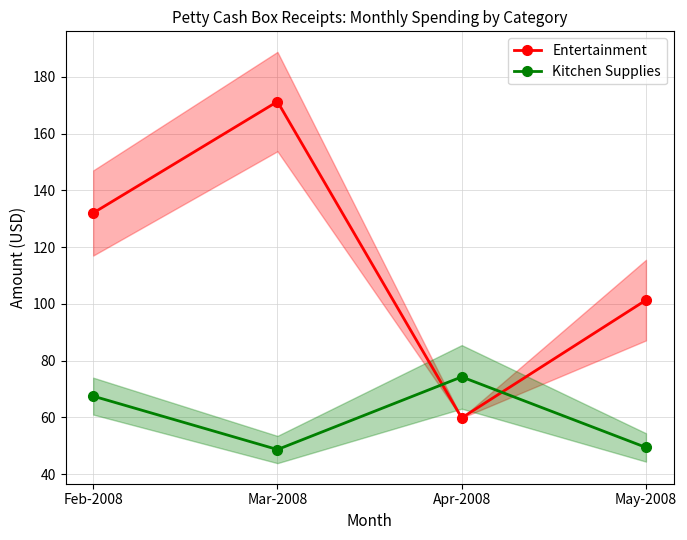

Reading left to right, extract all data points from this chart.

Entertainment: Feb-2008=132.0	Mar-2008=171.2	Apr-2008=59.8	May-2008=101.3
Kitchen Supplies: Feb-2008=67.5	Mar-2008=48.7	Apr-2008=74.2	May-2008=49.4